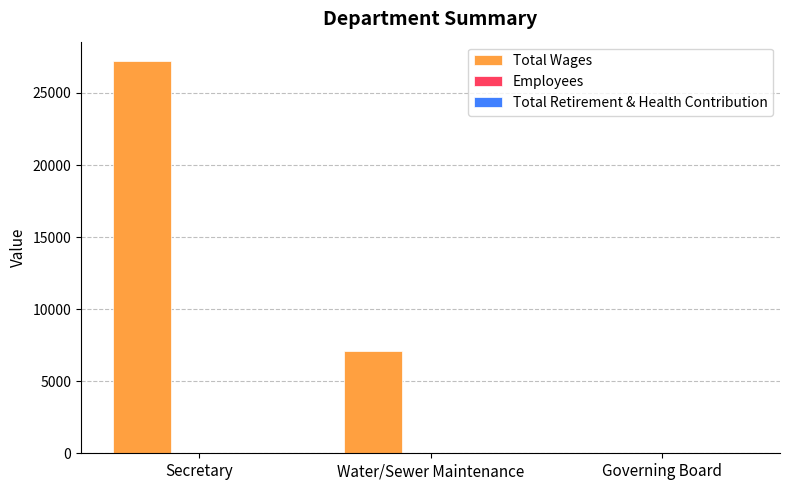

The Total Wages series shows 0 at Governing Board. True or false?

True